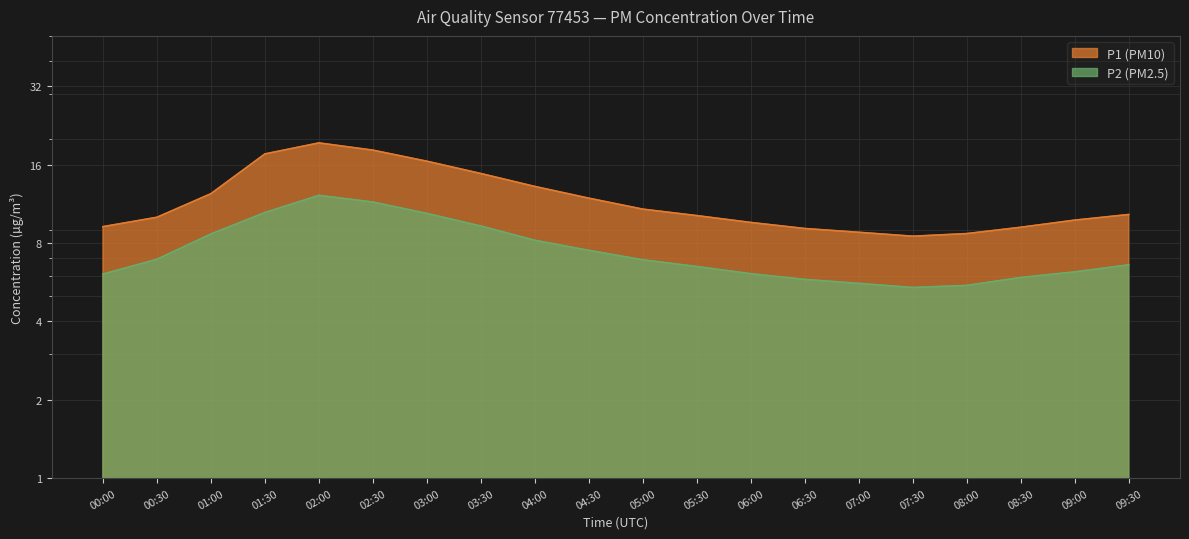

Count the number of data series in this chart.

2